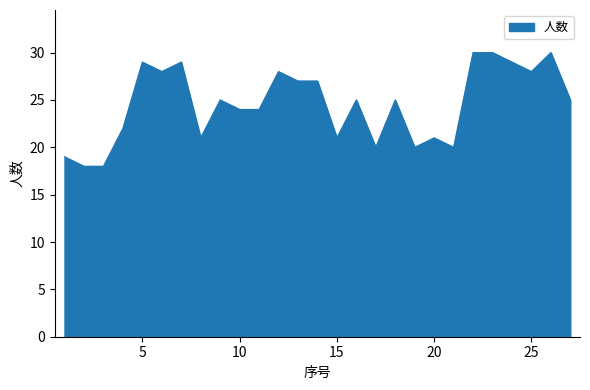

What is the smallest value displayed?

18